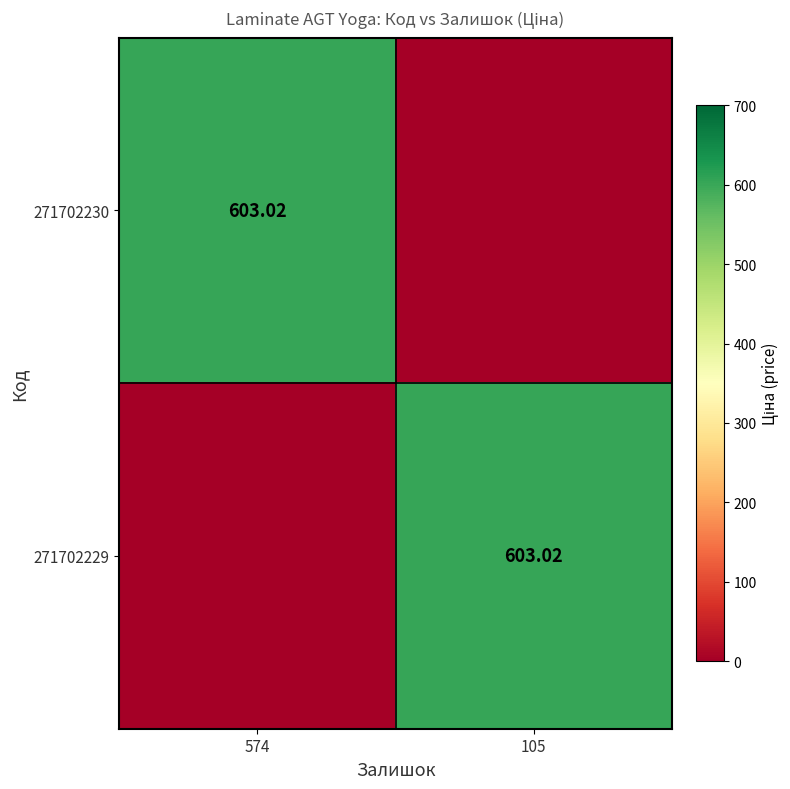

What is the total value across all series at 105?

603.0